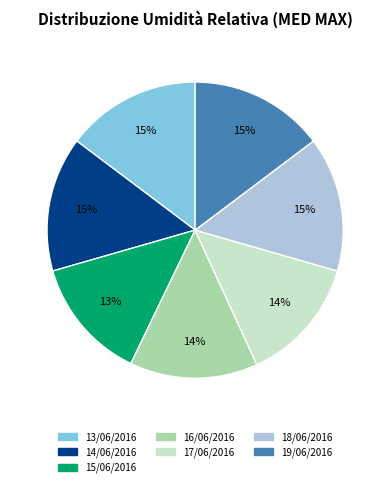

Count the number of slices in the pie.

7